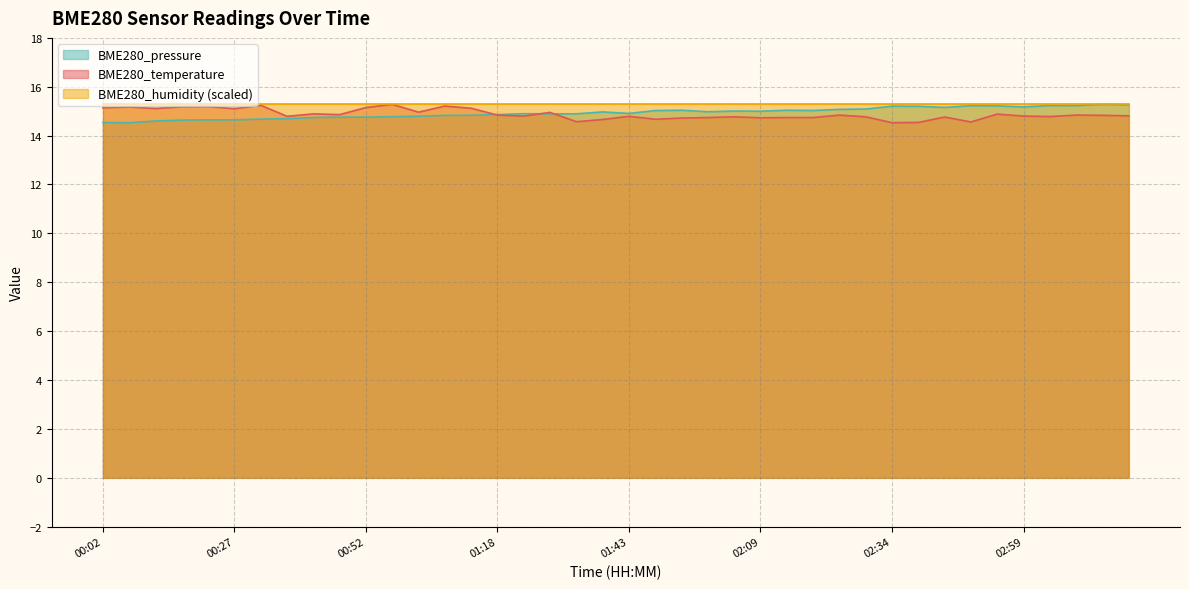

What is the greatest value displayed?

15.3